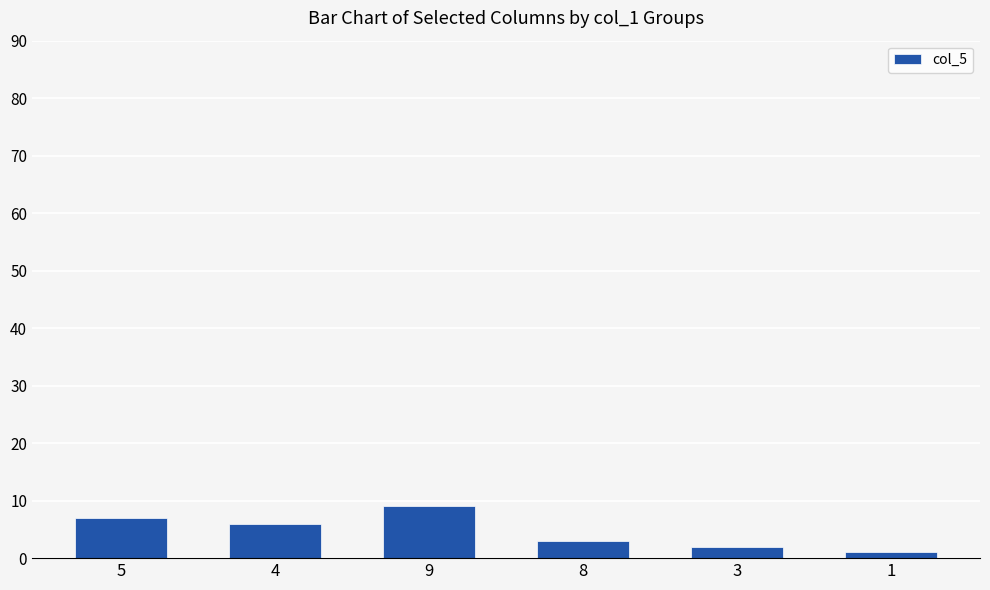

What is the maximum value shown in the chart?

9